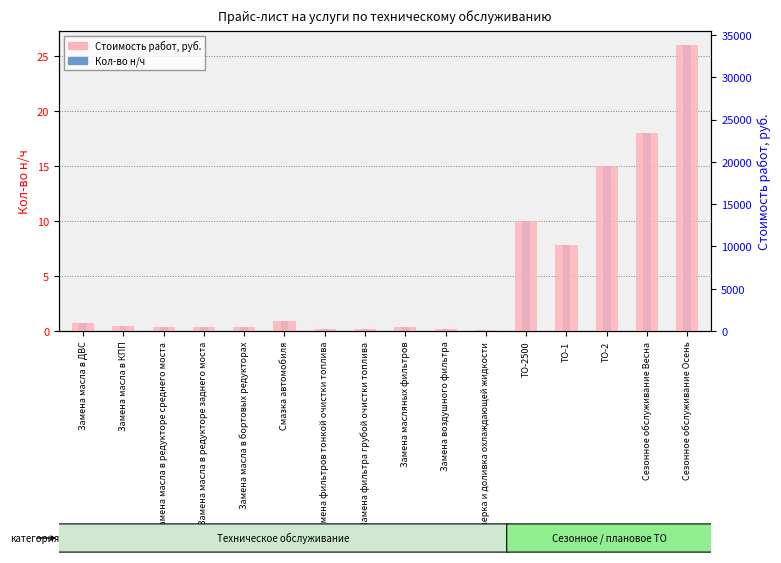

What is the value of the Стоимость работ, руб. bar at the 5th from the left?

520.0